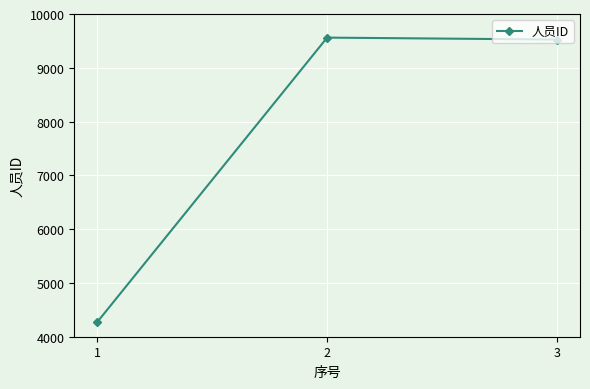

At which label does the data first exceed 9525?

2